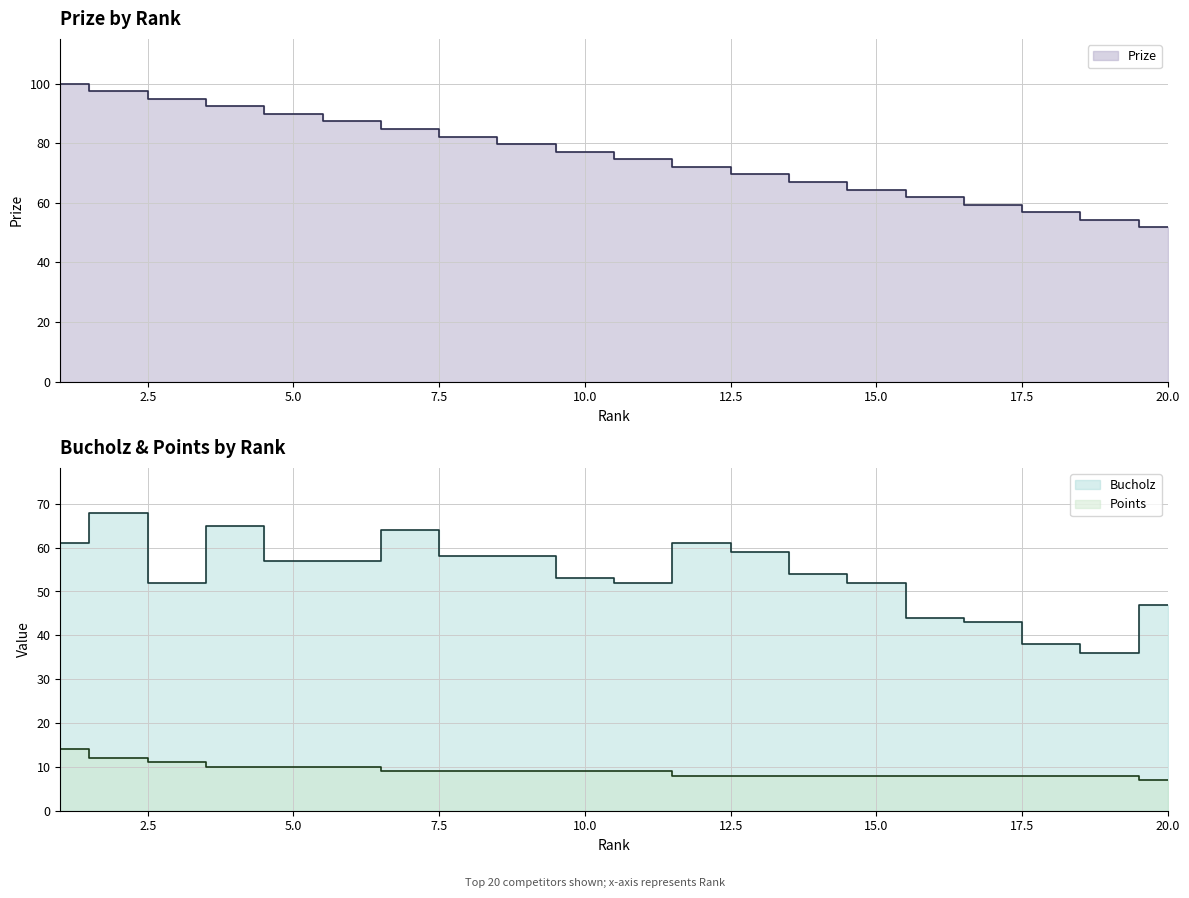

List the series in order of their peak value, lowest first.

Points, Bucholz, Prize